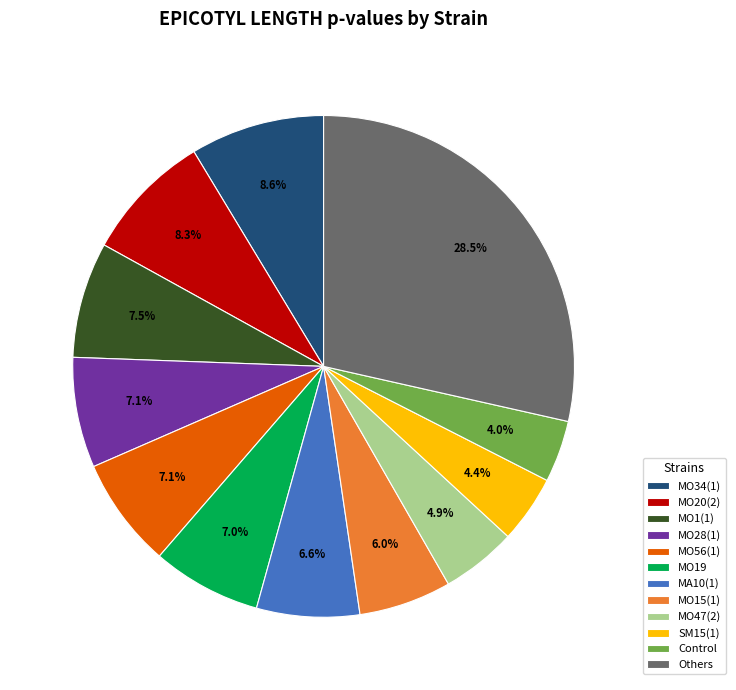

Is it true that MO56(1) is 20% of the pie?

False